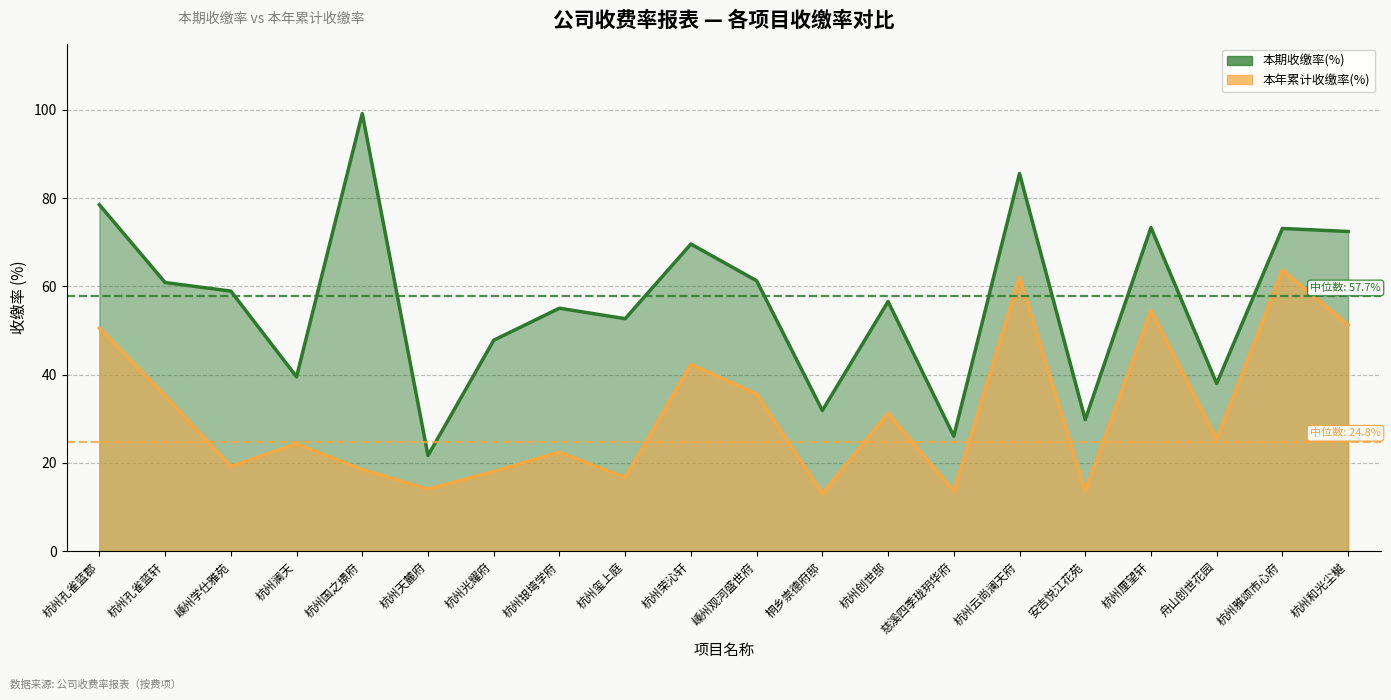

How many interior local peaks does the 本期收缴率(%) series have?

7